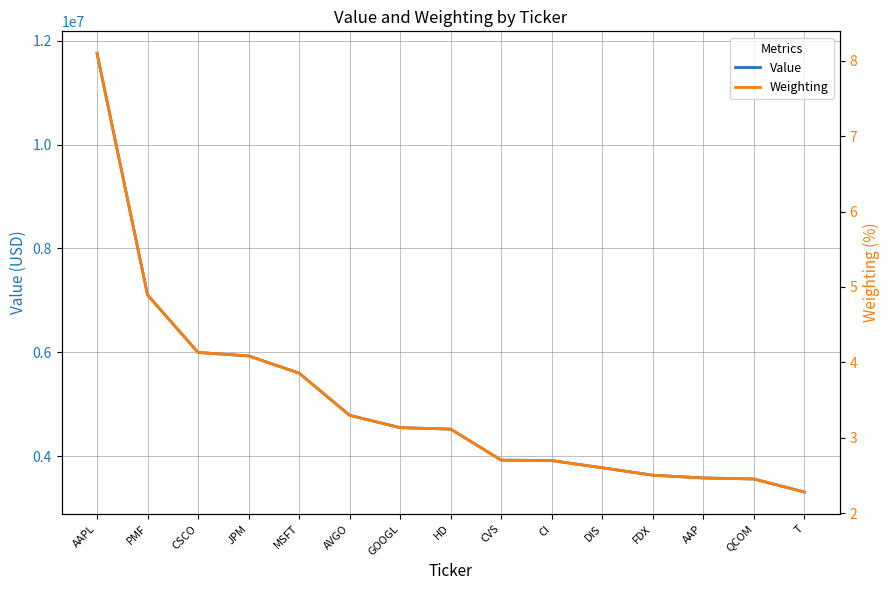

Which series has the largest range (max minus min)?

Value